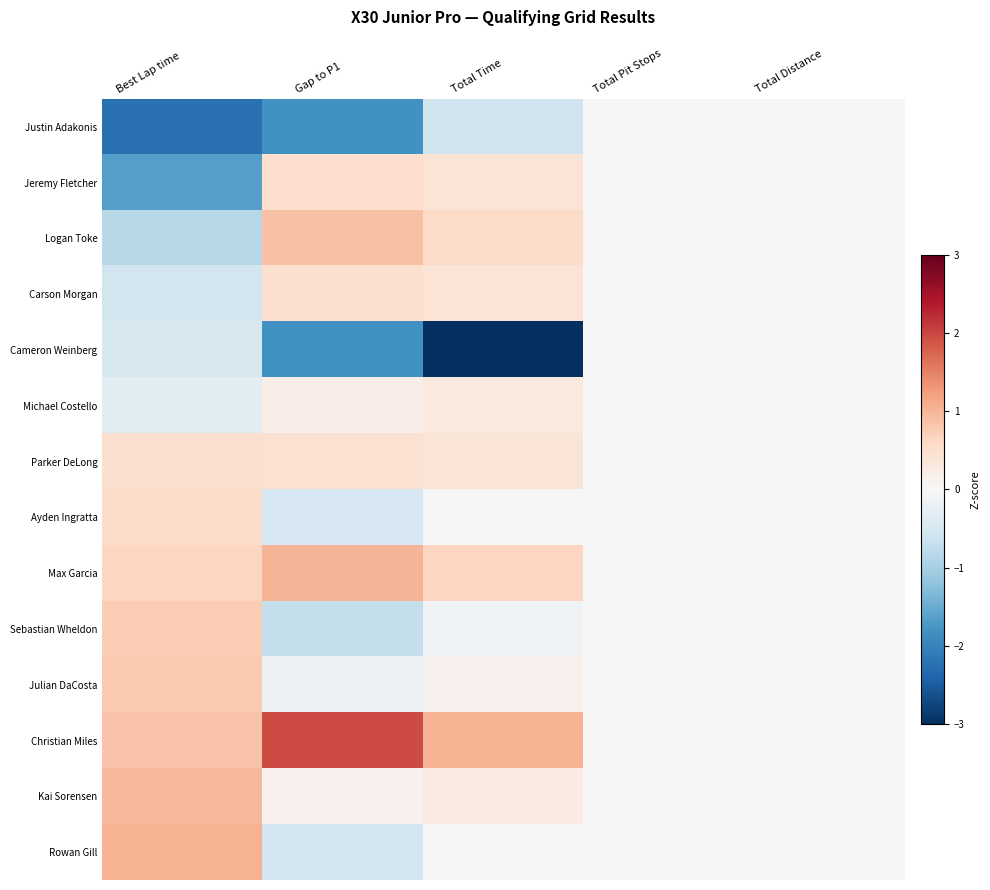

Reading right to left, transcribe all the data shown in this chart.

Justin Adakonis: Total Distance=0.0	Total Pit Stops=0.0	Total Time=-0.6	Gap to P1=-1.8	Best Lap time=-2.2
Jeremy Fletcher: Total Distance=0.0	Total Pit Stops=0.0	Total Time=0.4	Gap to P1=0.5	Best Lap time=-1.7
Logan Toke: Total Distance=0.0	Total Pit Stops=0.0	Total Time=0.6	Gap to P1=0.9	Best Lap time=-0.8
Carson Morgan: Total Distance=0.0	Total Pit Stops=0.0	Total Time=0.4	Gap to P1=0.5	Best Lap time=-0.6
Cameron Weinberg: Total Distance=0.0	Total Pit Stops=0.0	Total Time=-3.3	Gap to P1=-1.8	Best Lap time=-0.5
Michael Costello: Total Distance=0.0	Total Pit Stops=0.0	Total Time=0.3	Gap to P1=0.2	Best Lap time=-0.3
Parker DeLong: Total Distance=0.0	Total Pit Stops=0.0	Total Time=0.4	Gap to P1=0.5	Best Lap time=0.5
Ayden Ingratta: Total Distance=0.0	Total Pit Stops=0.0	Total Time=-0.0	Gap to P1=-0.5	Best Lap time=0.6
Max Garcia: Total Distance=0.0	Total Pit Stops=0.0	Total Time=0.6	Gap to P1=1.0	Best Lap time=0.6
Sebastian Wheldon: Total Distance=0.0	Total Pit Stops=0.0	Total Time=-0.1	Gap to P1=-0.7	Best Lap time=0.8
Julian DaCosta: Total Distance=0.0	Total Pit Stops=0.0	Total Time=0.1	Gap to P1=-0.2	Best Lap time=0.8
Christian Miles: Total Distance=0.0	Total Pit Stops=0.0	Total Time=1.0	Gap to P1=1.9	Best Lap time=0.9
Kai Sorensen: Total Distance=0.0	Total Pit Stops=0.0	Total Time=0.3	Gap to P1=0.1	Best Lap time=1.0
Rowan Gill: Total Distance=0.0	Total Pit Stops=0.0	Total Time=-0.0	Gap to P1=-0.6	Best Lap time=1.0